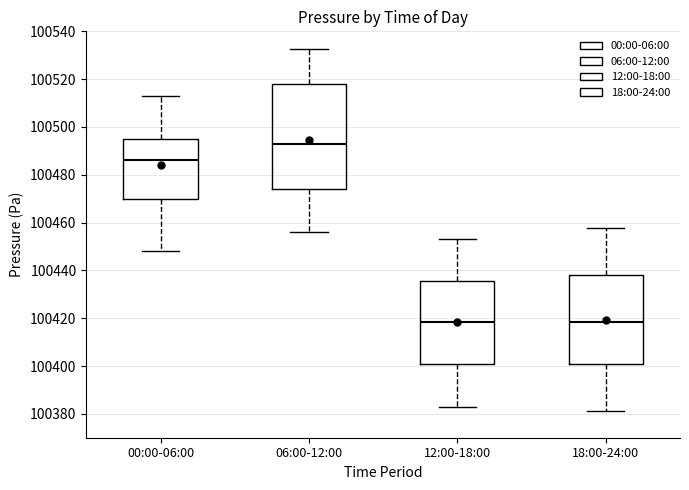

Reading left to right, transcribe this box plot: for each box, give where its median line is, the range the box spans, and where its two whiskers end, as read against the y-axis. The values are not printed on the chart, so give them approximately, as read against the axis.

00:00-06:00: median 100486, box 100470 to 100496, whiskers 100448 to 100512
06:00-12:00: median 100492, box 100474 to 100518, whiskers 100456 to 100532
12:00-18:00: median 100418, box 100400 to 100436, whiskers 100382 to 100454
18:00-24:00: median 100418, box 100402 to 100438, whiskers 100382 to 100458